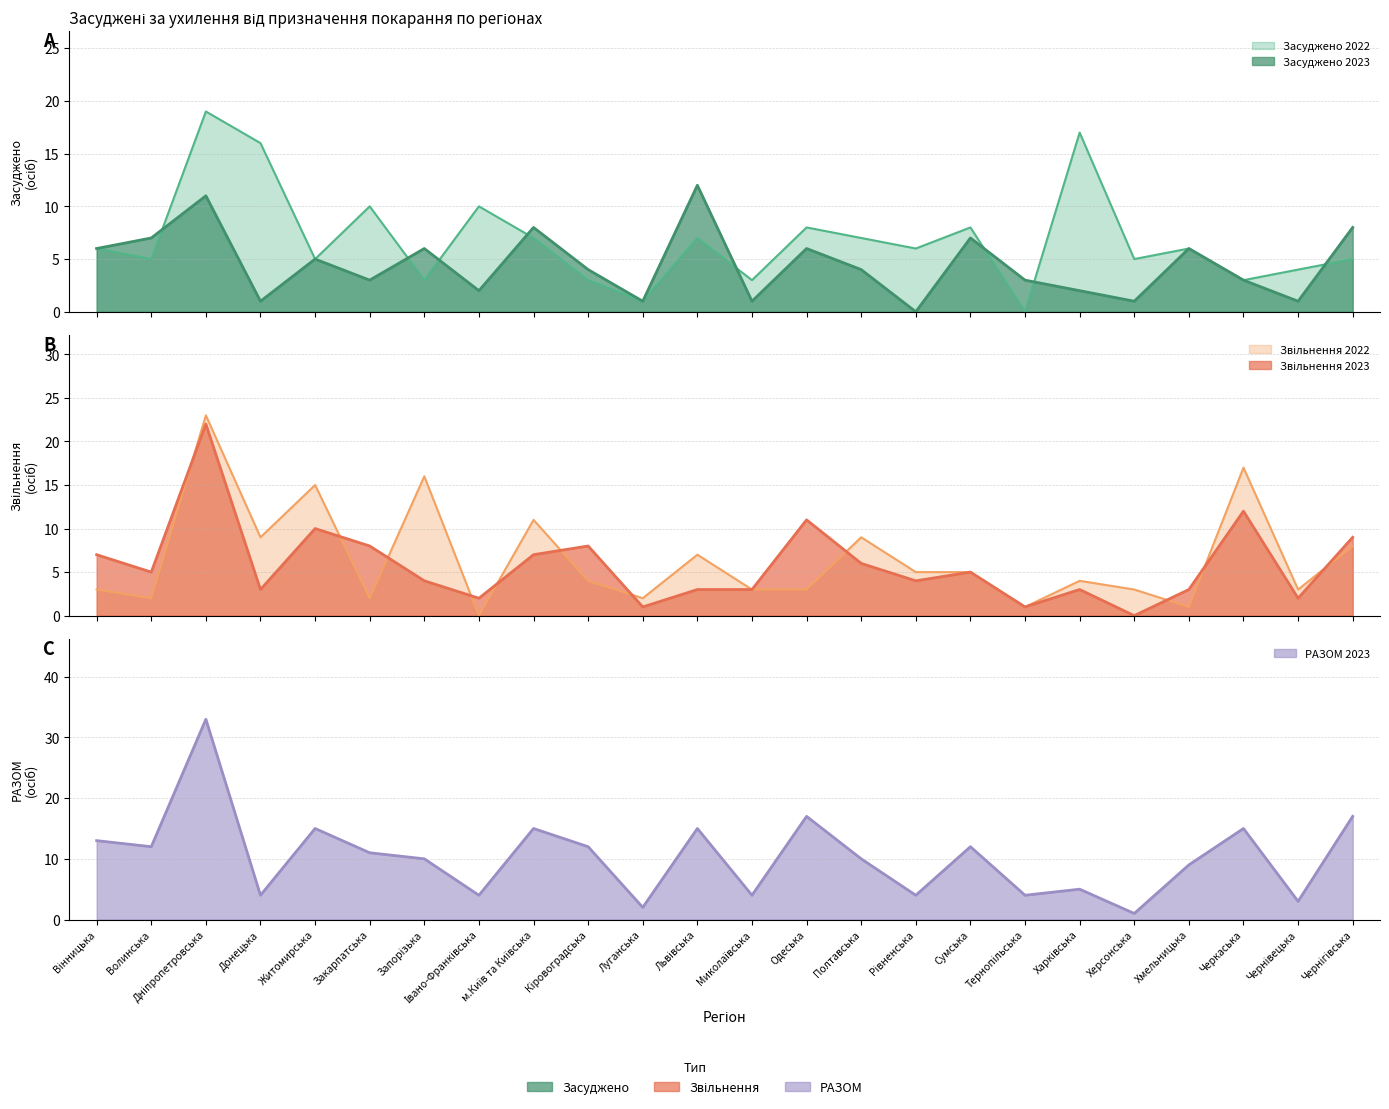

At which category is the sum across all series the highest?

Дніпропетровська